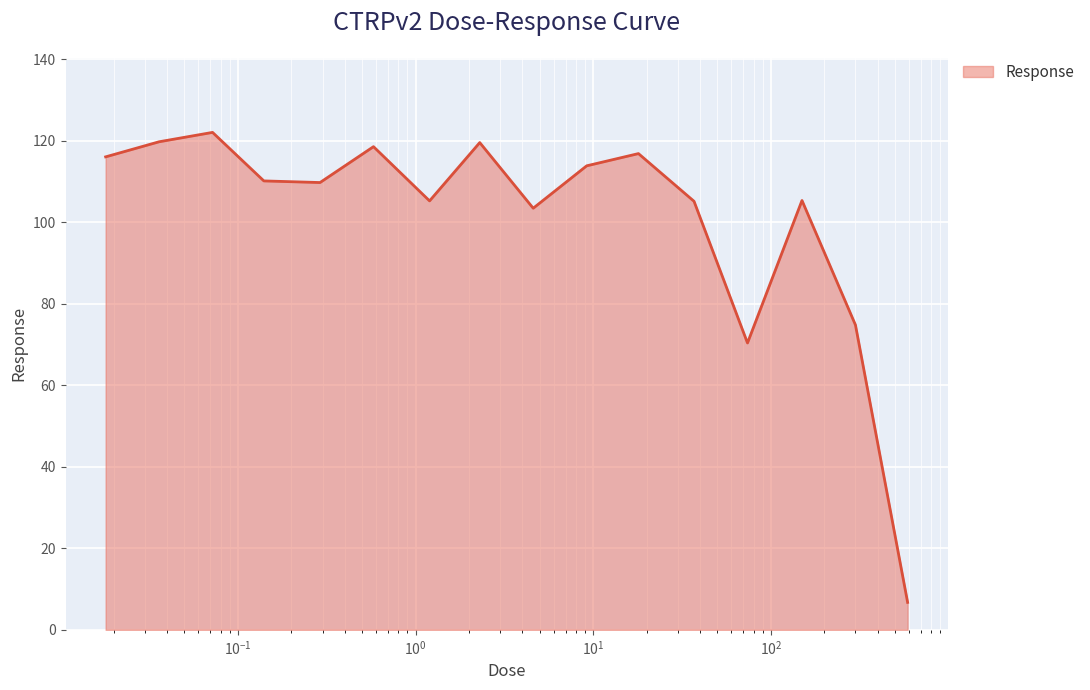

What is the smallest value displayed?

6.7